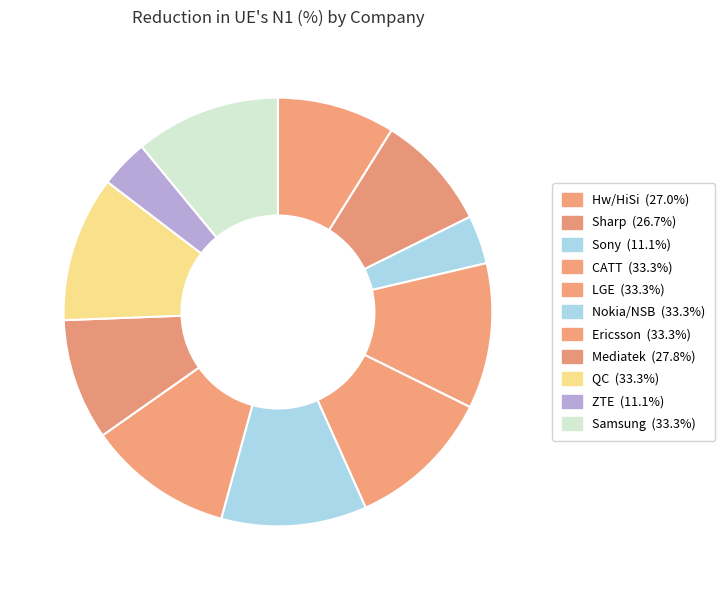

To the nearest percent, what portion does Sharp represent?

9%